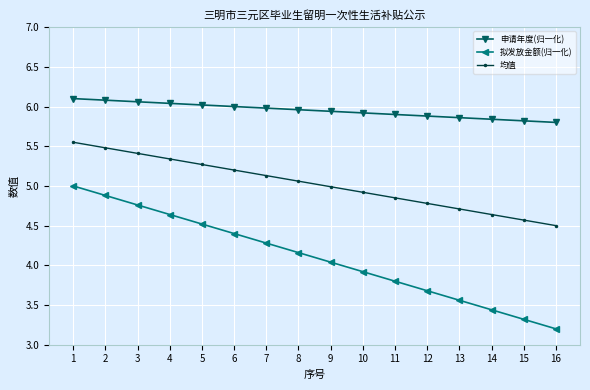

Count the number of data series in this chart.

3